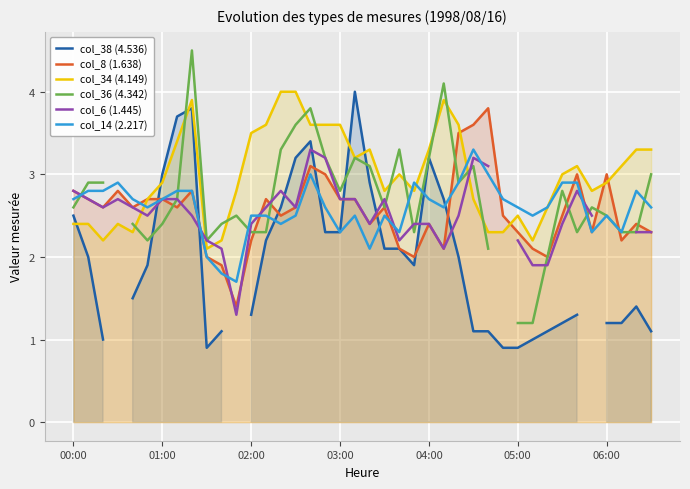

What is the maximum value shown in the chart?

4.5